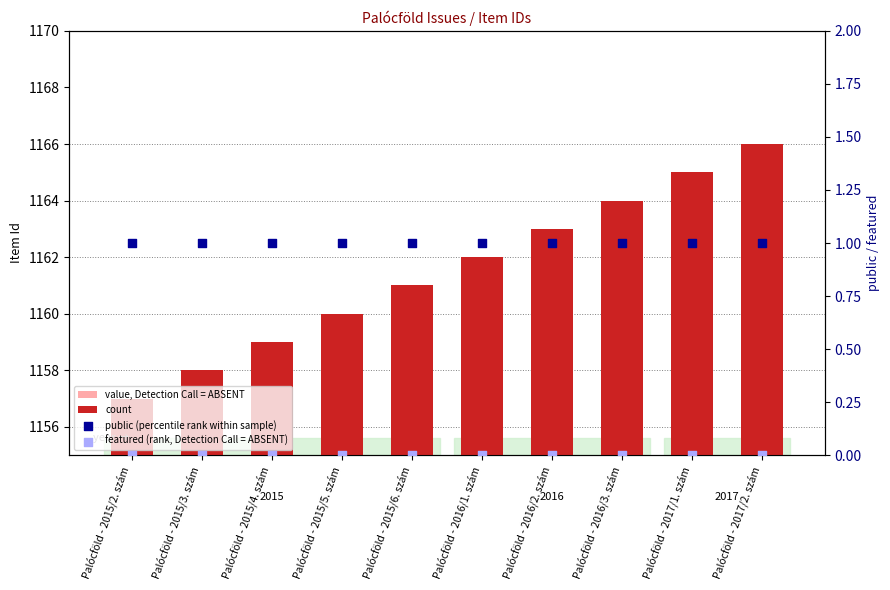

What is the total value across all series at Palócföld - 2015/5. szám?

1166